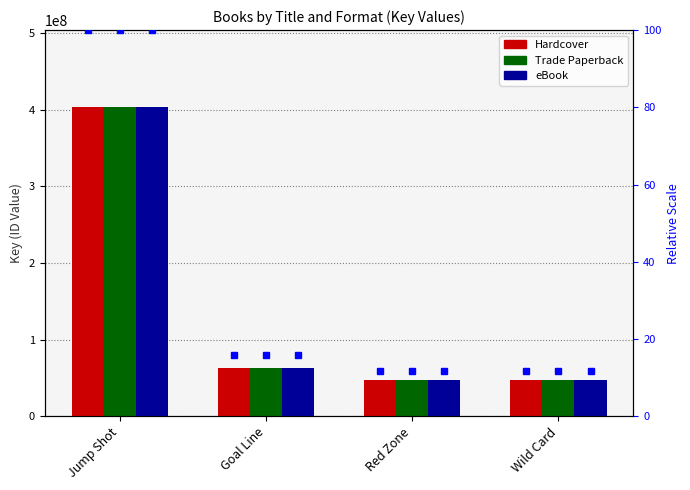

Is the value of Trade Paperback at Jump Shot greater than the value of Hardcover at Goal Line?

Yes